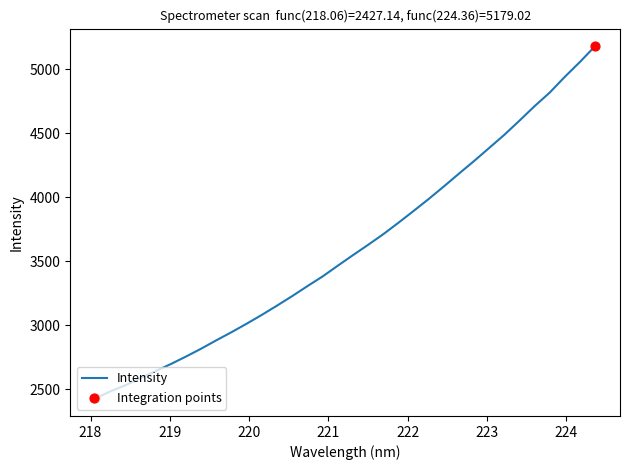

What is the difference between the maximum and minimum values?

2751.9